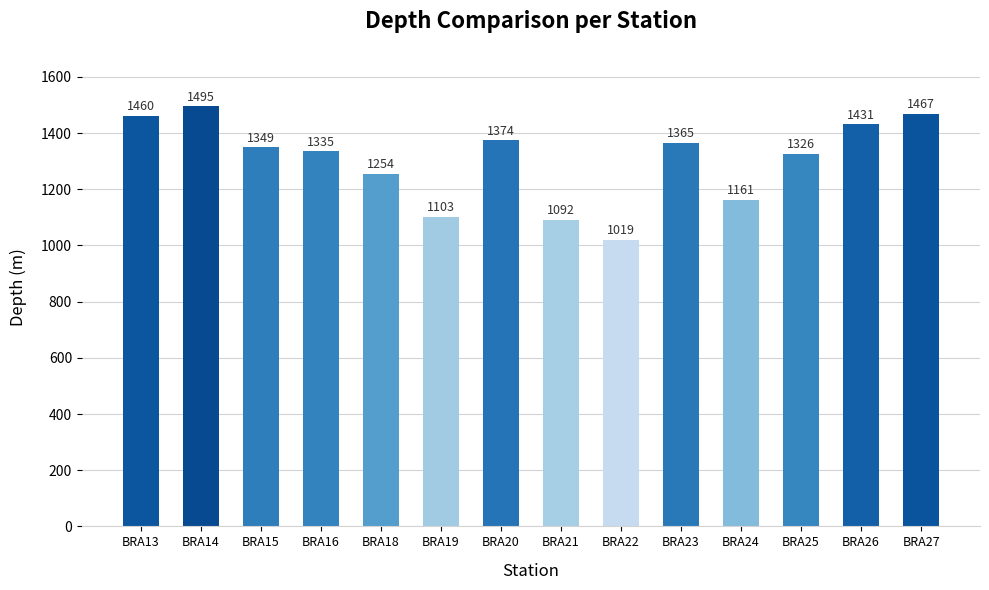

What is the greatest value displayed?

1495